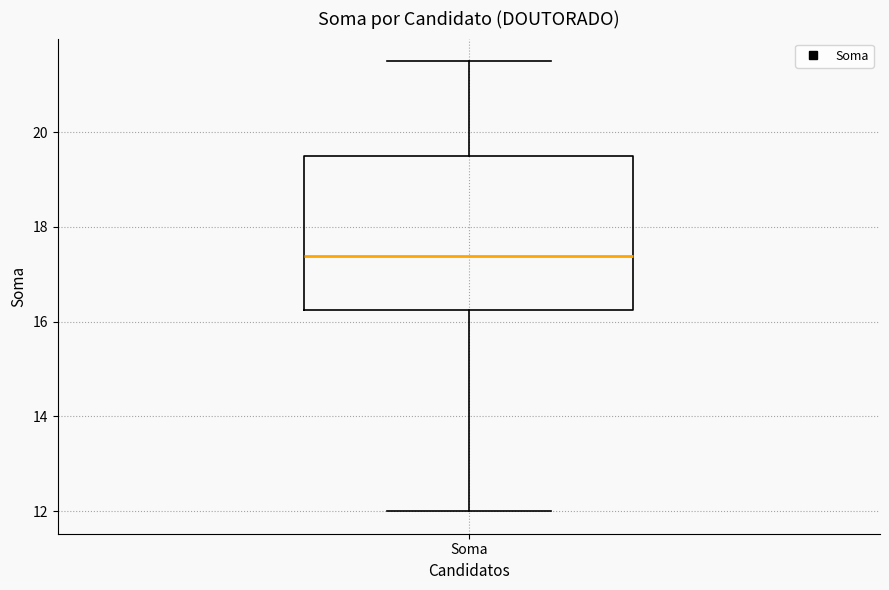

Where does the lower whisker of the box for Soma end on the y-axis? The values are not printed on the chart, so give them approximately, as read against the axis.

12.0